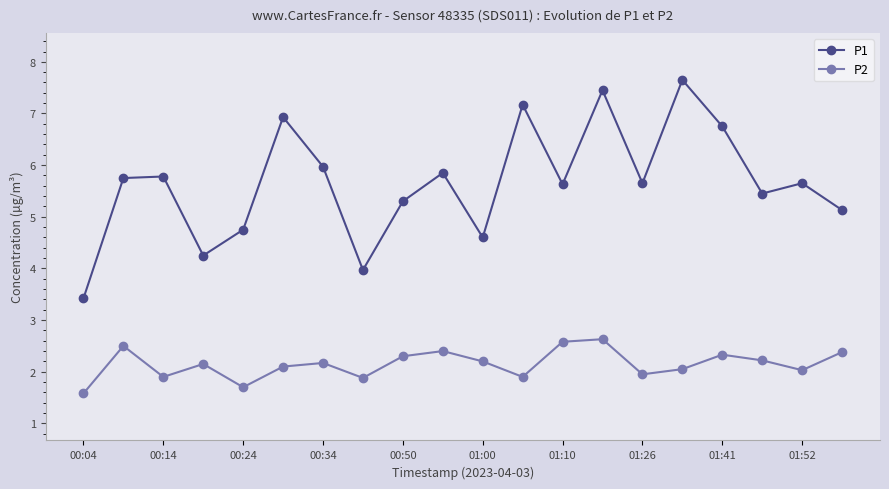

Which series has the largest range (max minus min)?

P1